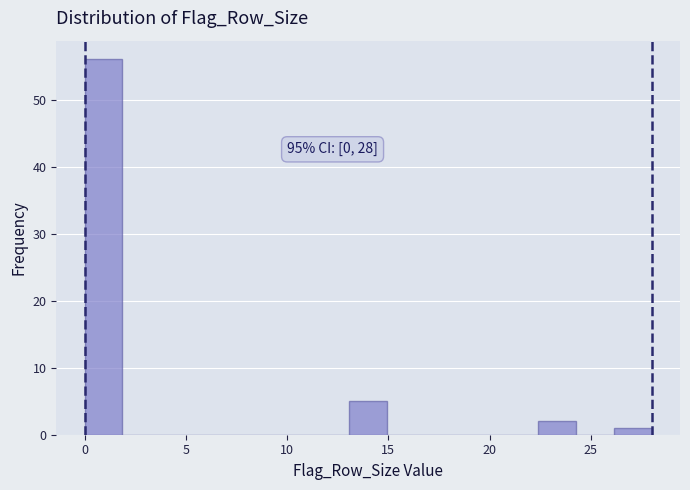

Read against the x-axis, roughly where is the centre of the tallest bar?

1.0